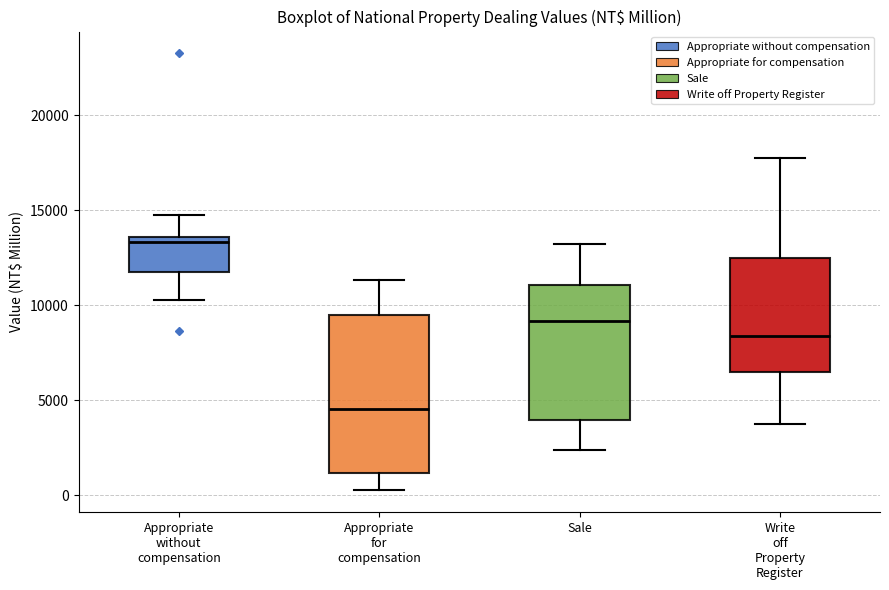

Comparing the boxes themselves (not the whiskers), which one is the tallest?

Appropriate for compensation